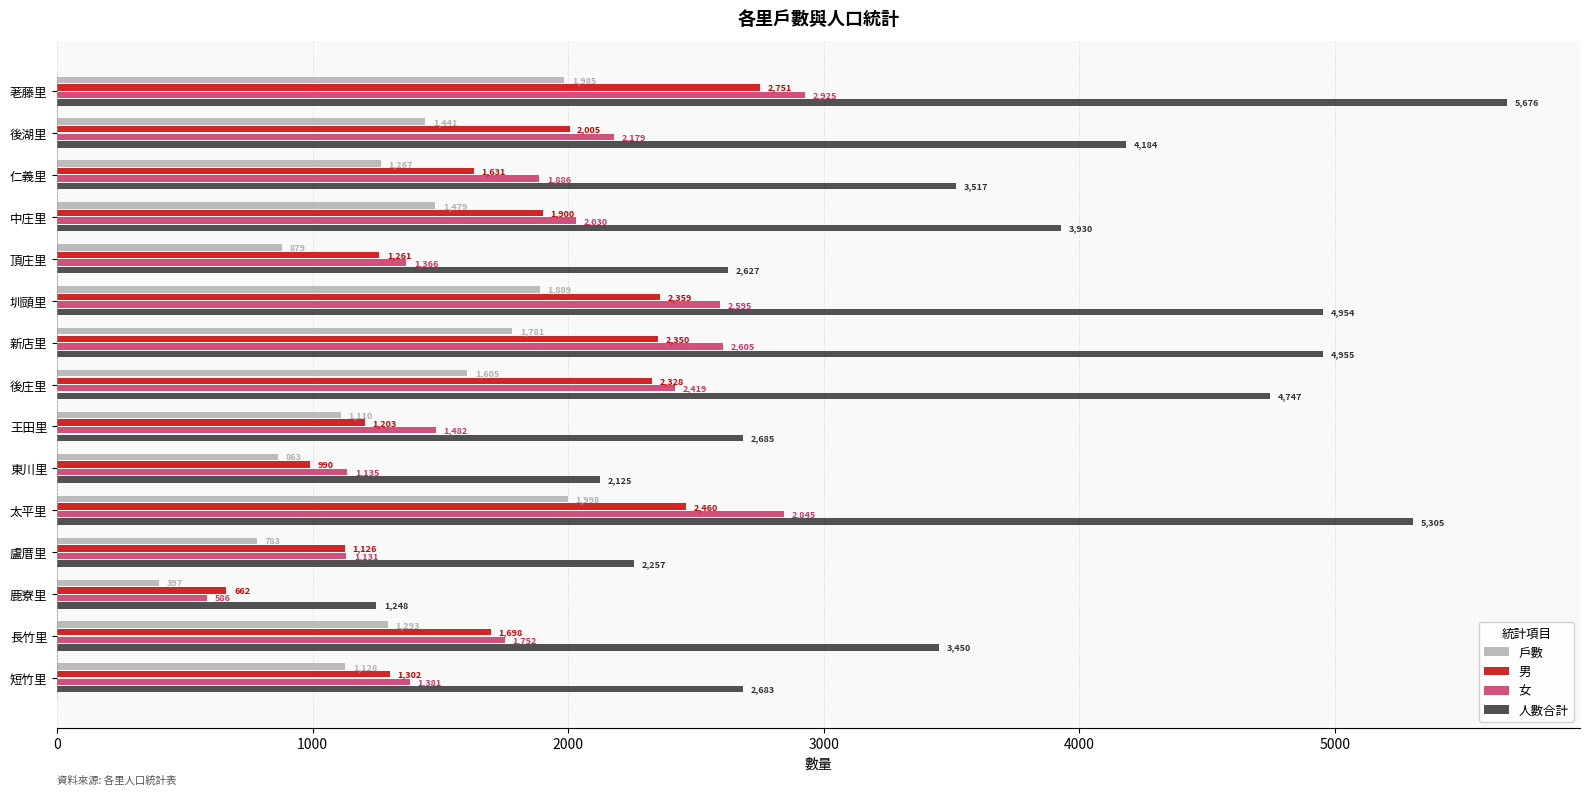

What is the difference between the maximum and minimum values in the 人數合計 series?

4428